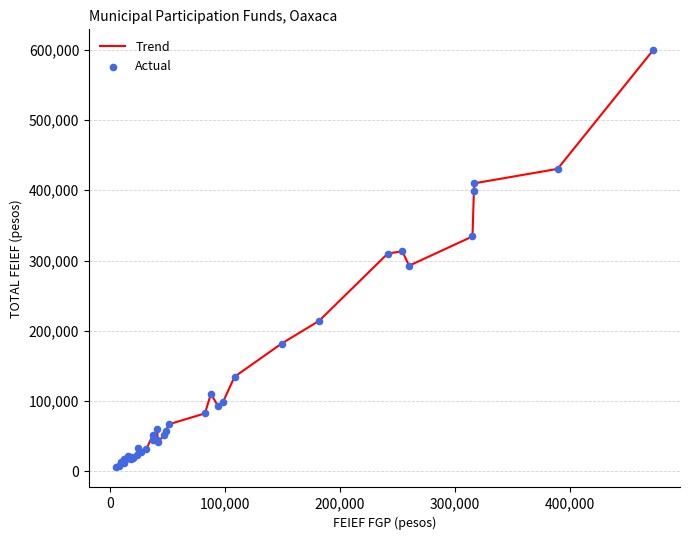

What is the difference between the maximum and minimum values?

592371